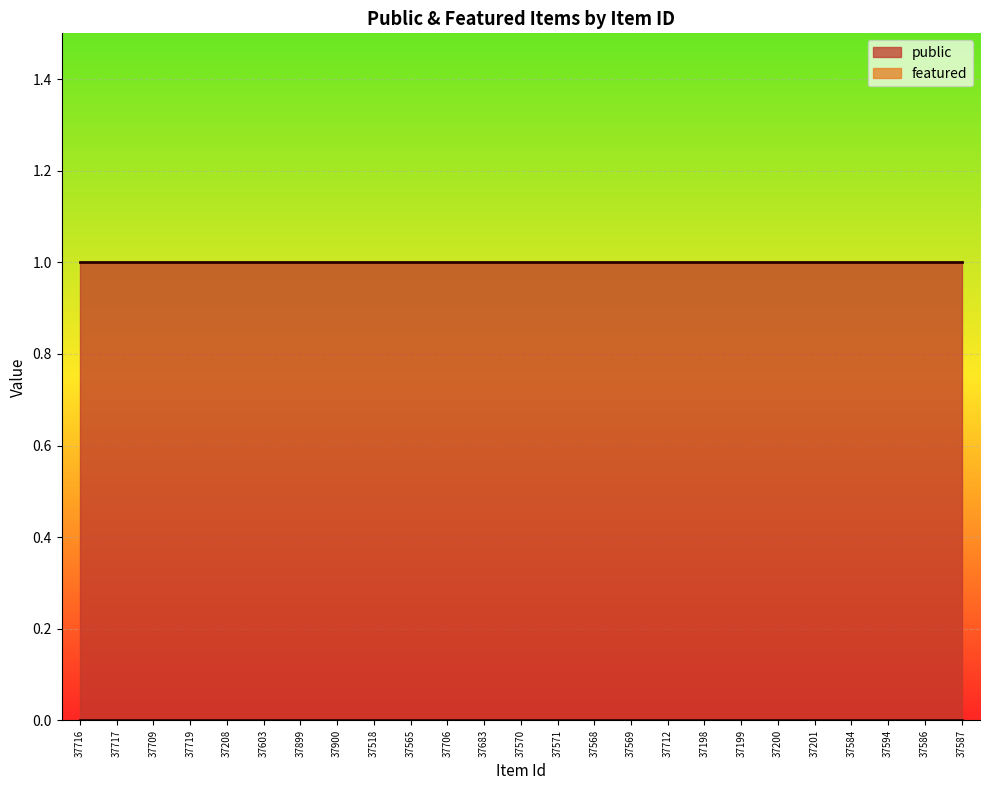

True or false: featured has a value of 0 at 37569.

True